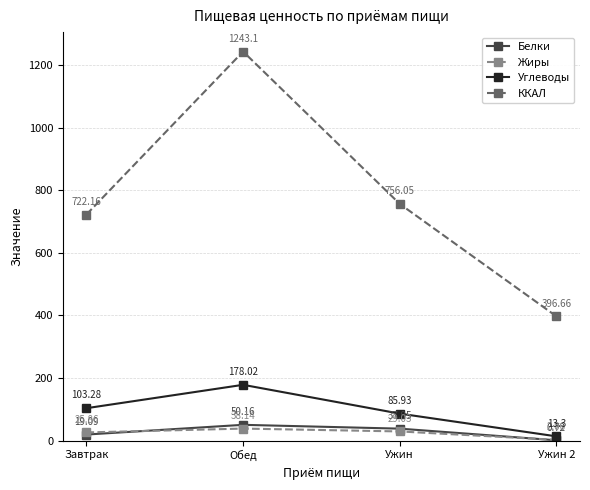

At which label does Углеводы reach its peak?

Обед